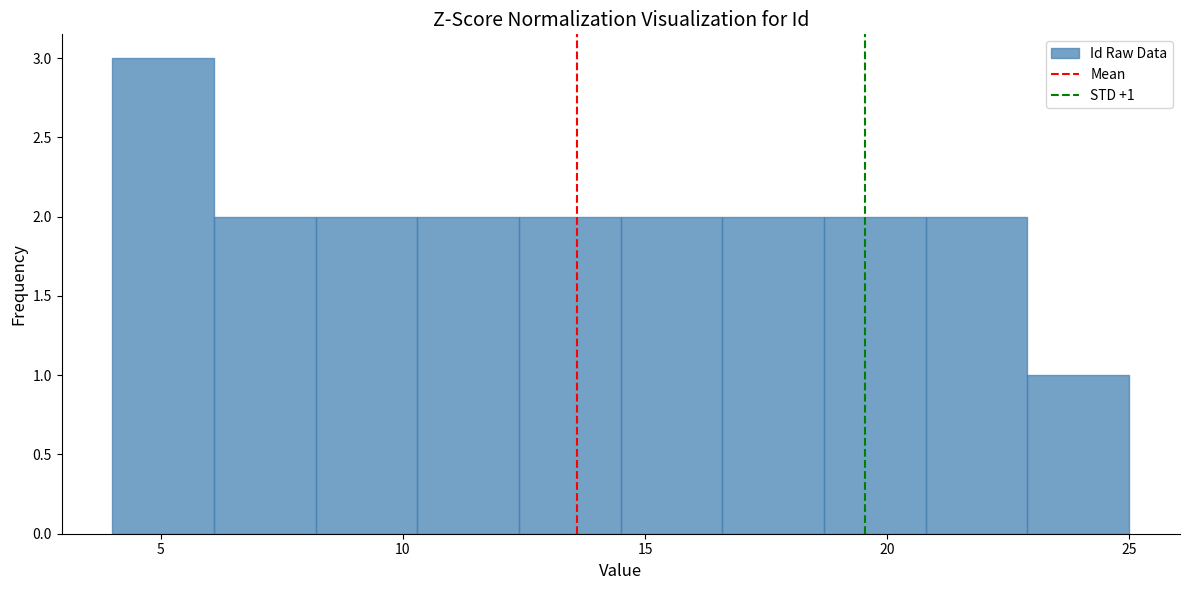

Which range on the x-axis has the tallest bar?

4.0 to 6.1